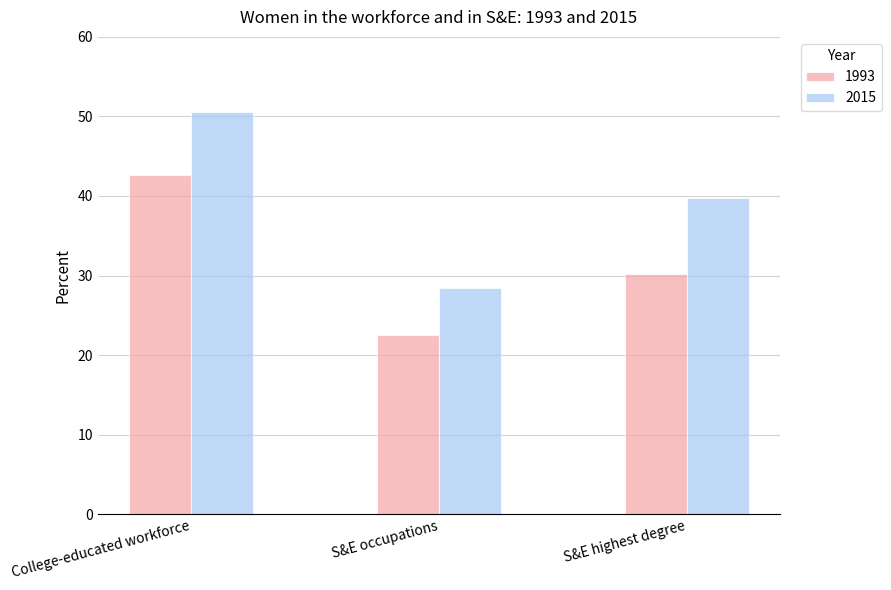

Which series has the largest range (max minus min)?

2015